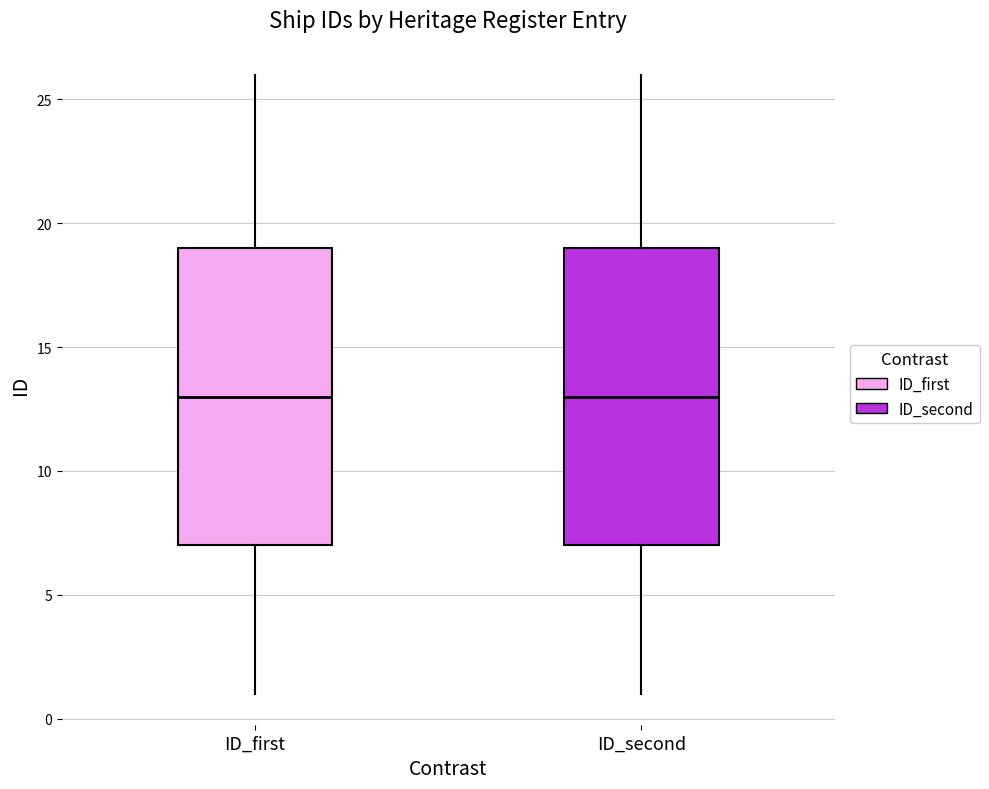

Where does the upper whisker of the box for ID_first end on the y-axis? The values are not printed on the chart, so give them approximately, as read against the axis.

26